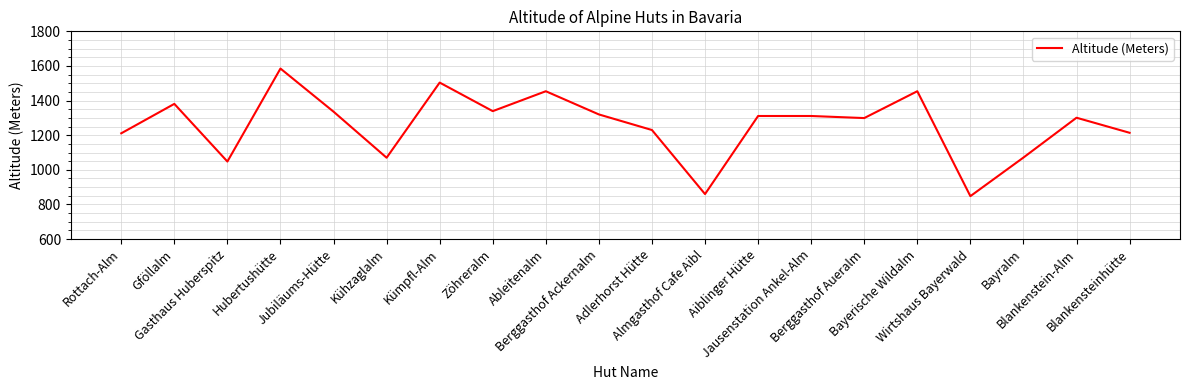

Is it true that the value at Almgasthof Cafe Aibl is 860?

True